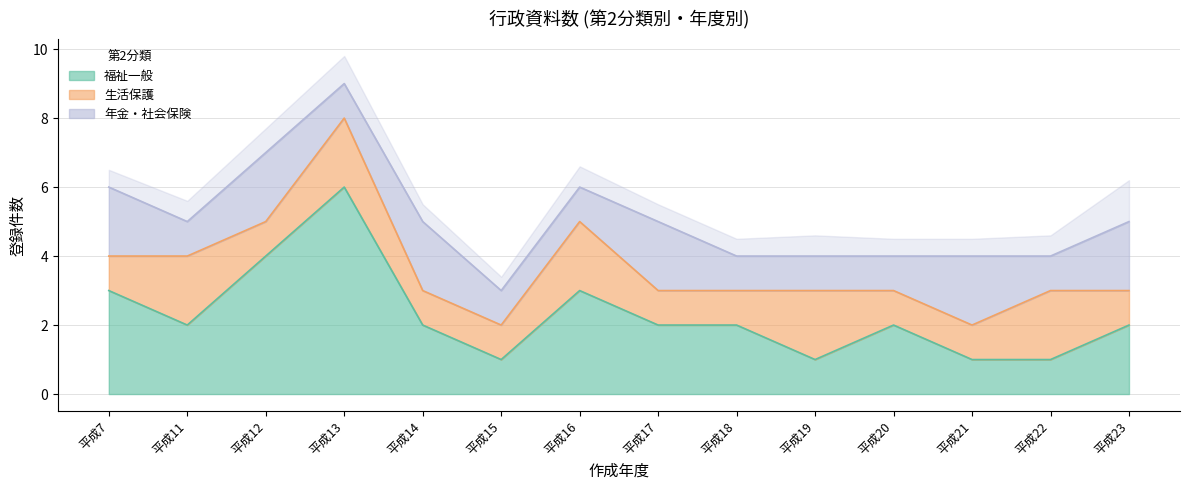

List the series in order of their peak value, highest first.

福祉一般, 生活保護, 年金・社会保険